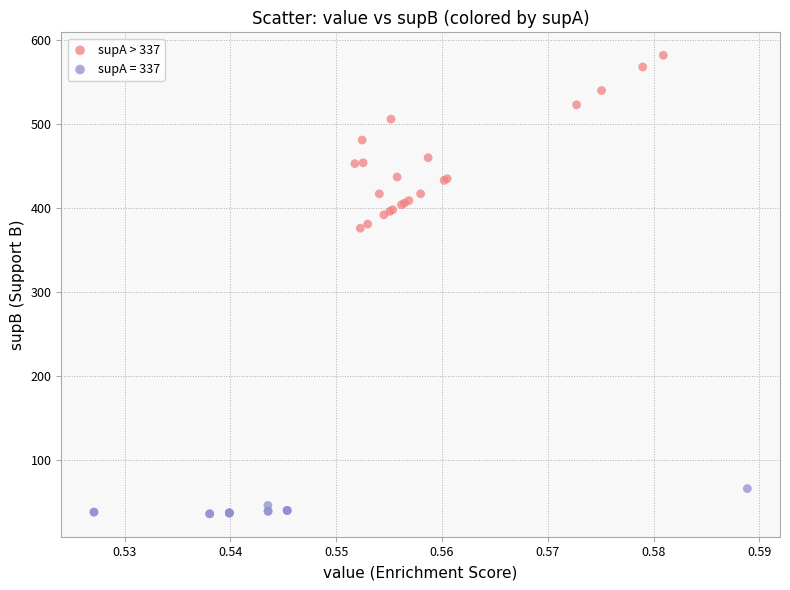

Which series contains the lowest Y value?

supA = 337